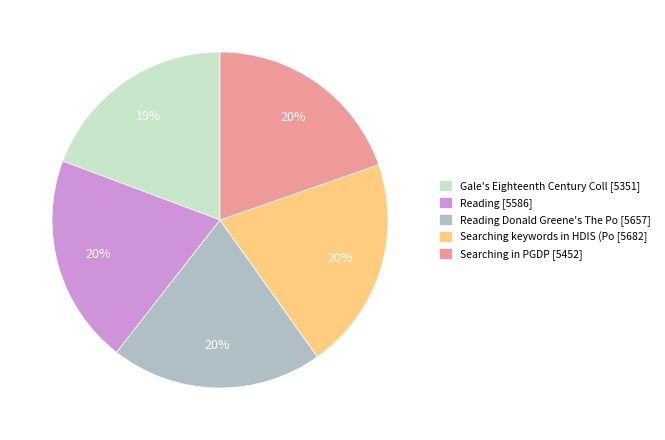

Is it true that Gale's Eighteenth Century Coll [5351] is 11% of the pie?

False